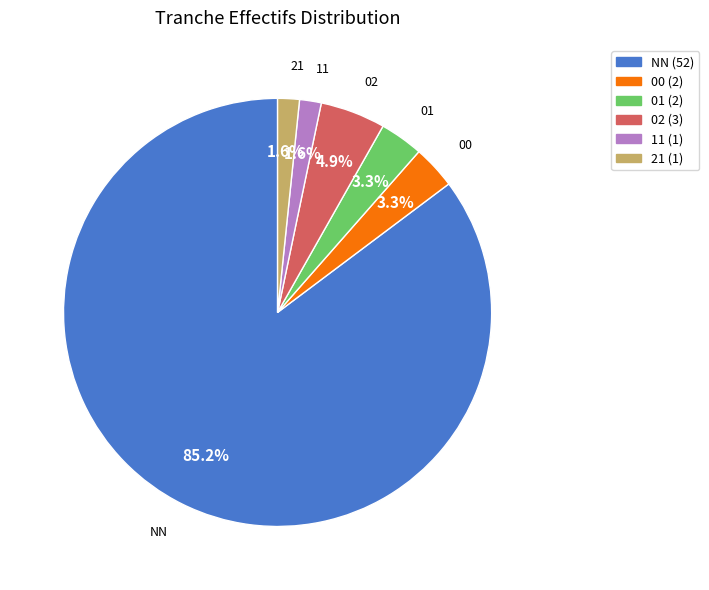

Is there any slice that represents more than half of the pie?

Yes